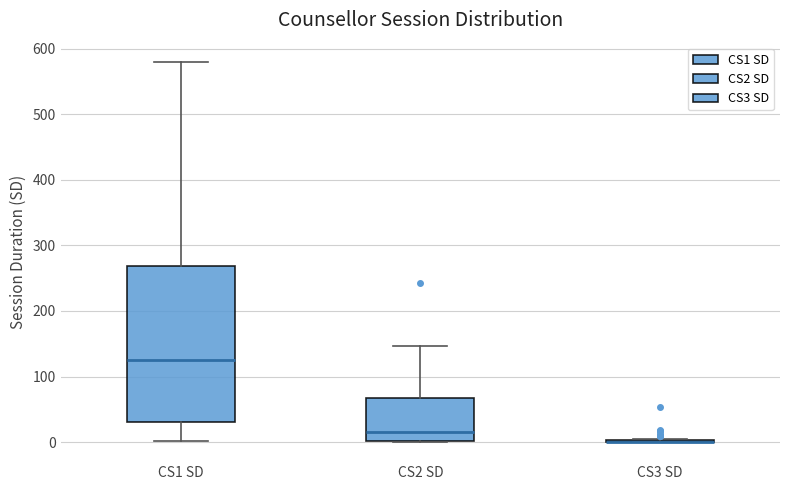

Reading left to right, read every box against the y-axis: the position of its median line, the range the box covers, and the ends of its whiskers. The values are not printed on the chart, so give them approximately, as read against the axis.

CS1 SD: median 130, box 30 to 270, whiskers 0 to 580
CS2 SD: median 20, box 0 to 70, whiskers 0 to 150
CS3 SD: box collapsed to a line at 0, whiskers 0 to 10